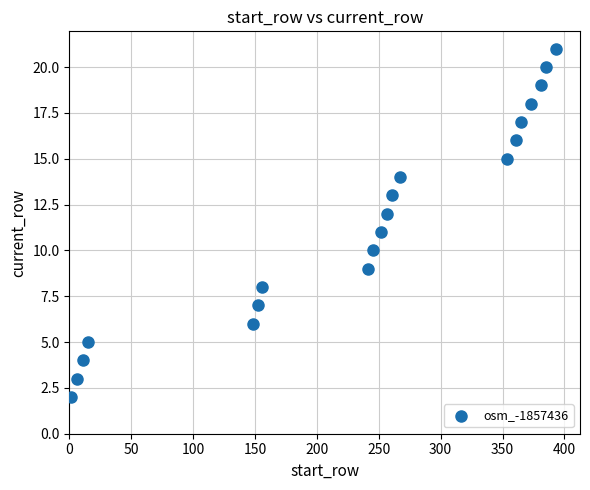

What is the range of X values (max minus min)?

392